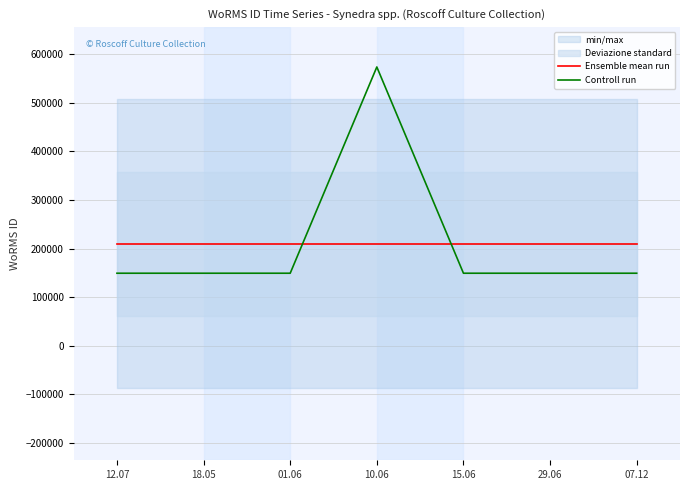

What is the maximum value shown in the chart?

573610